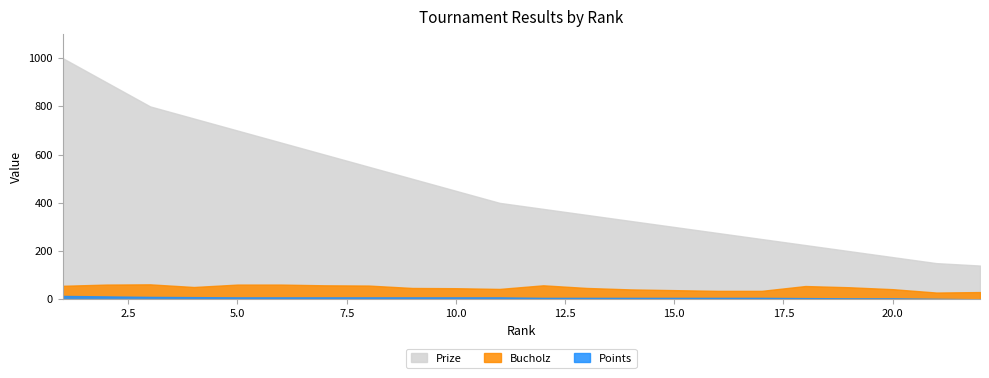

The Points series shows 6 at 15. True or false?

True